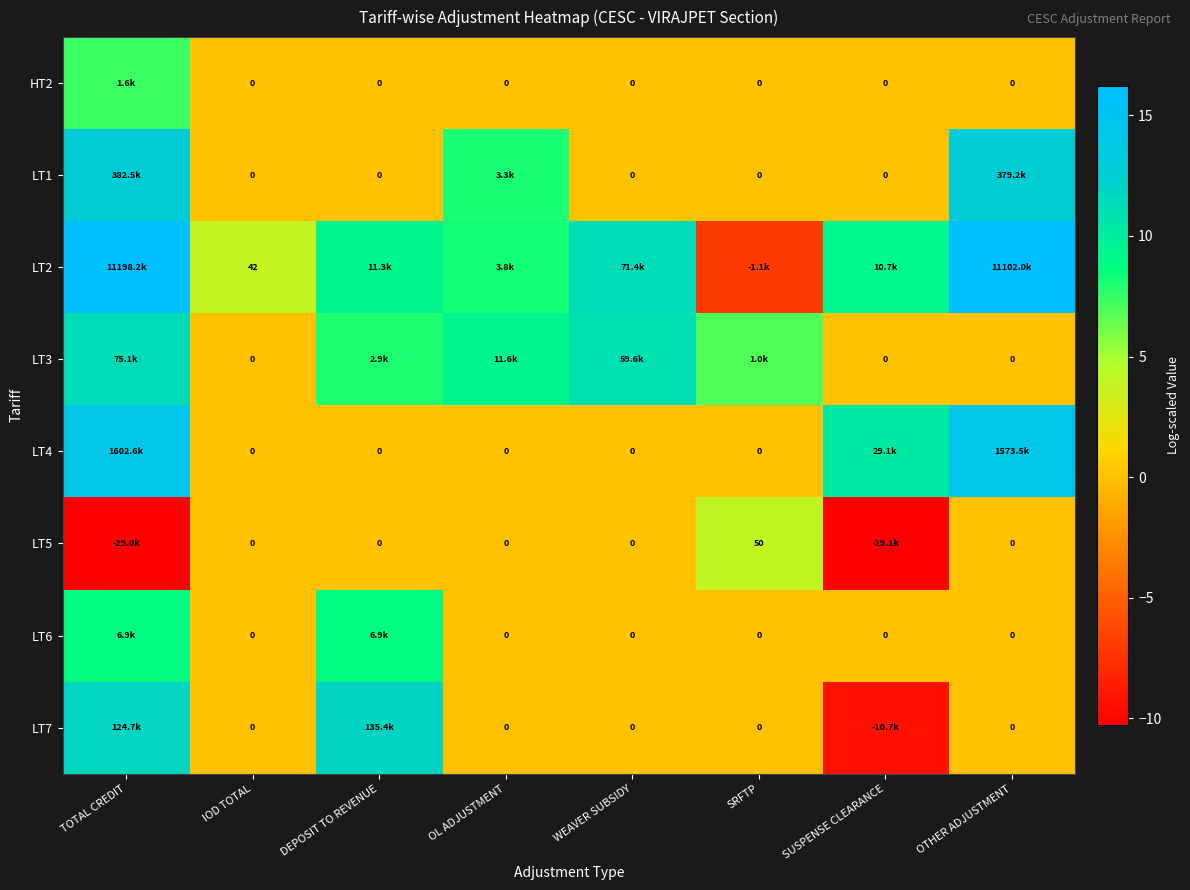

What is the difference between the maximum and second lowest values in the LT5 series?

14.2